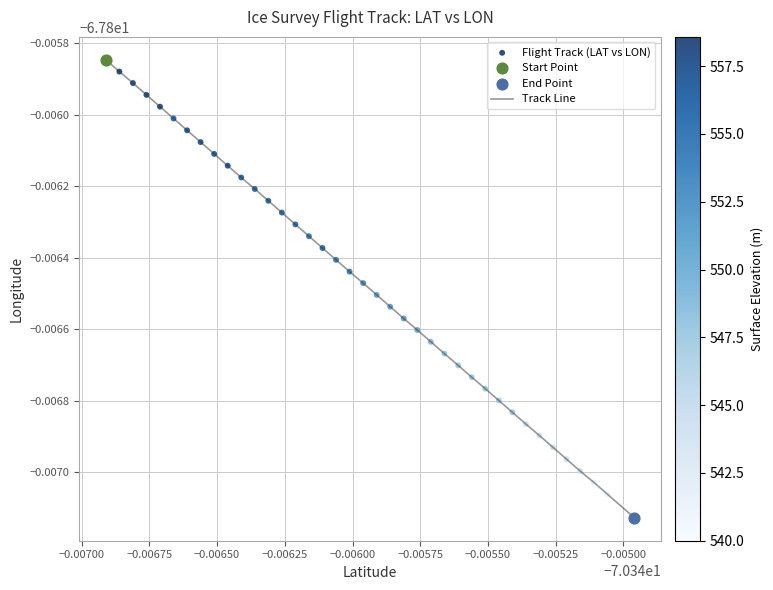

Does the chart have visible grid lines?

Yes